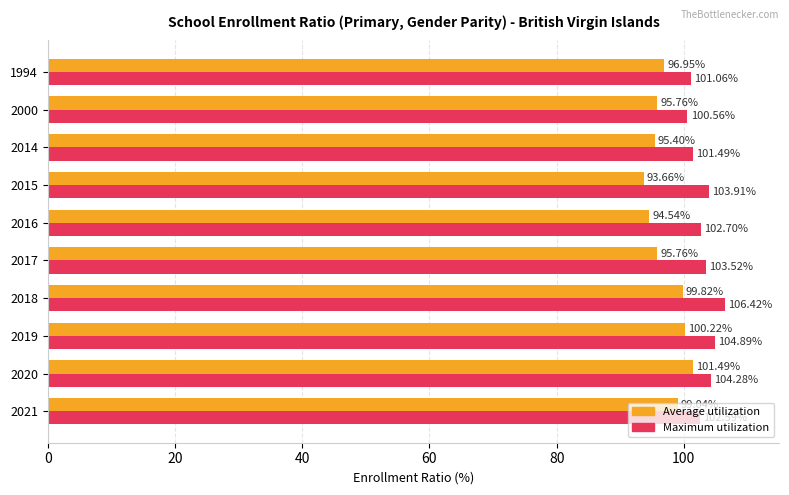

List the series in order of their overall mean, lowest first.

Average utilization, Maximum utilization